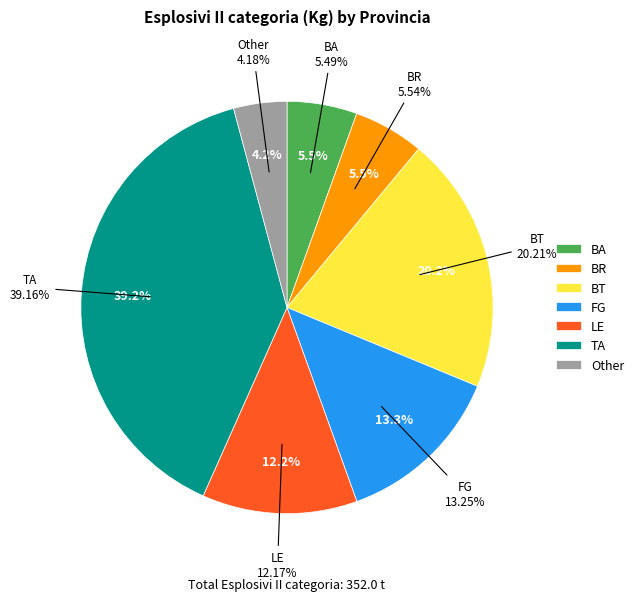

Is there any slice that represents more than half of the pie?

No